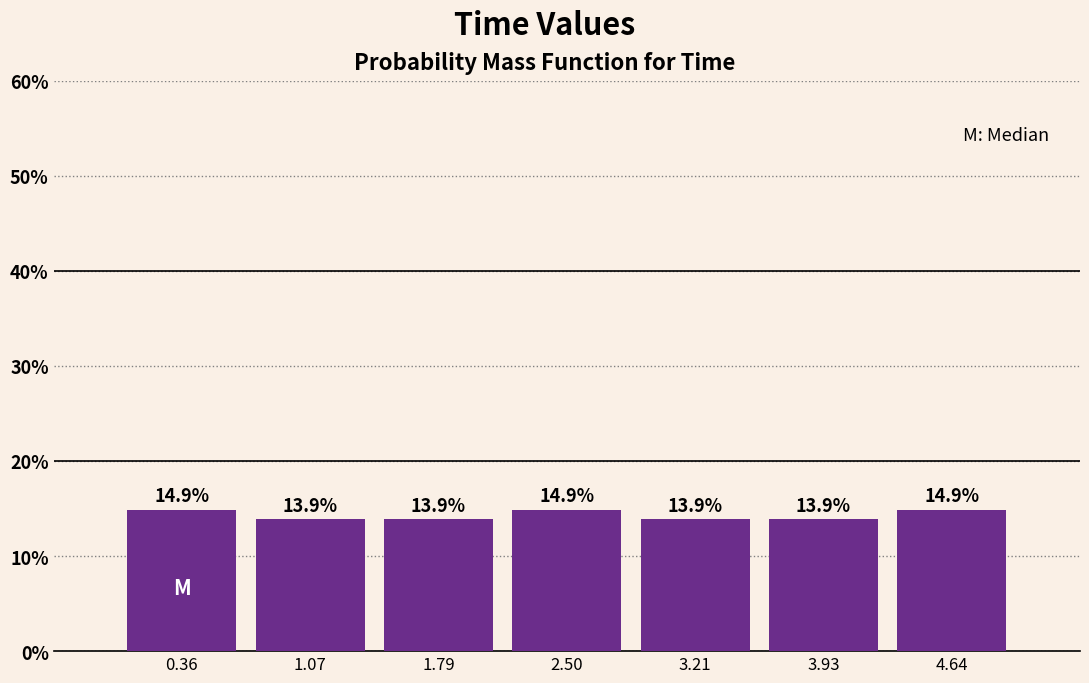

How tall is the bar that spans 4.3 to 5.0 on the x-axis? The bar edges are not printed on the chart, so give them approximately, as read against the axis.

14.9